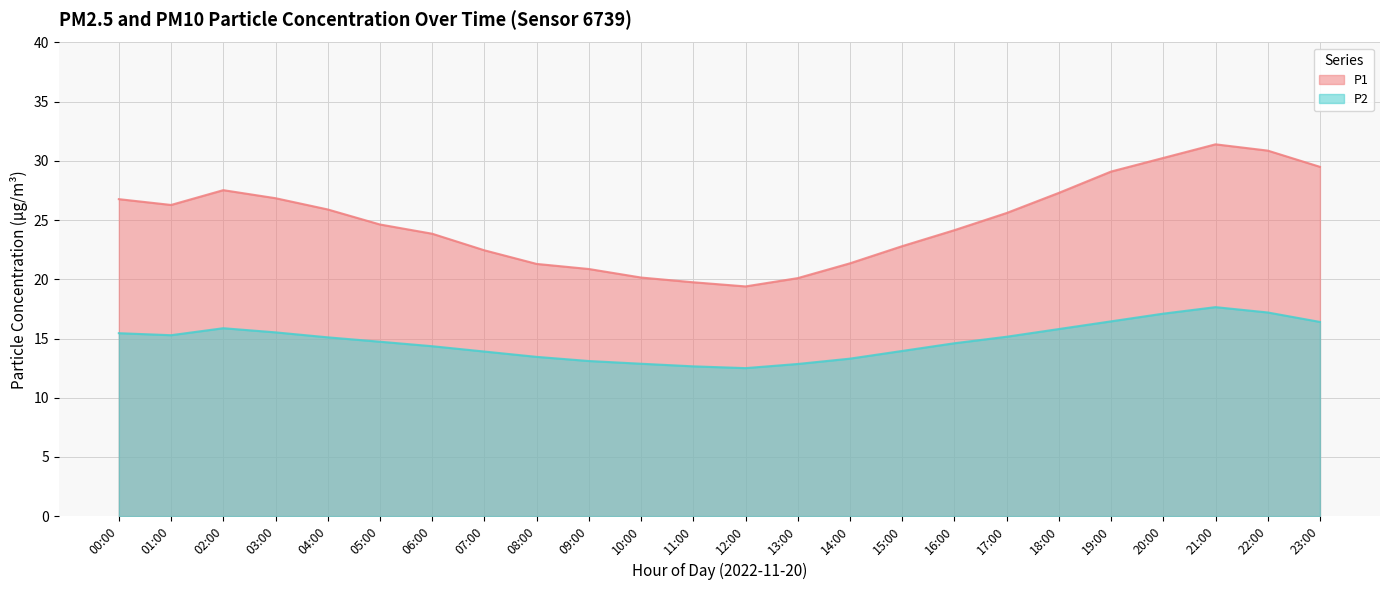

List the series in order of their peak value, highest first.

P1, P2